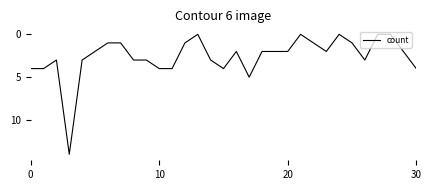

What is the greatest value displayed?

14